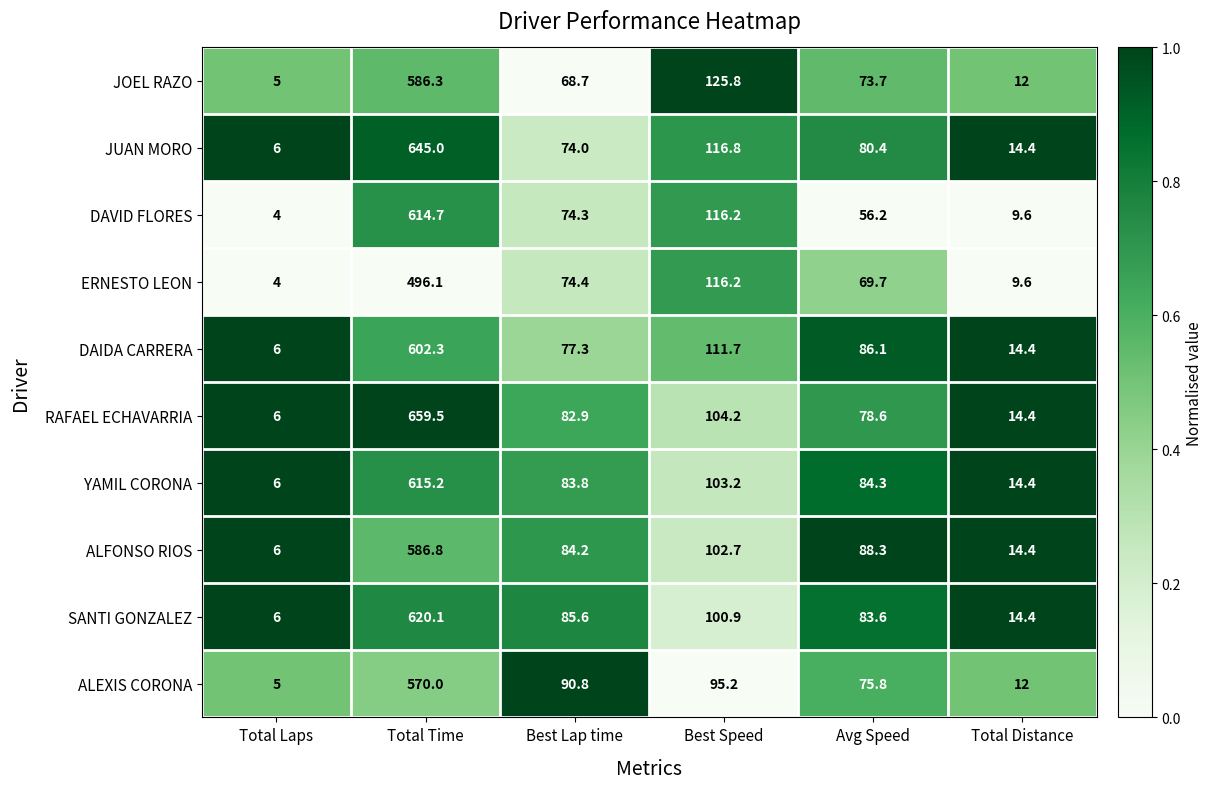

Rank the series by their maximum value, from lowest to highest.

ERNESTO LEON, ALEXIS CORONA, JOEL RAZO, ALFONSO RIOS, DAIDA CARRERA, DAVID FLORES, YAMIL CORONA, SANTI GONZALEZ, JUAN MORO, RAFAEL ECHAVARRIA